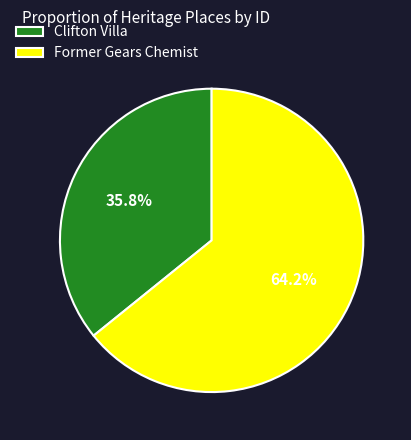

Does any single category account for the majority?

Yes